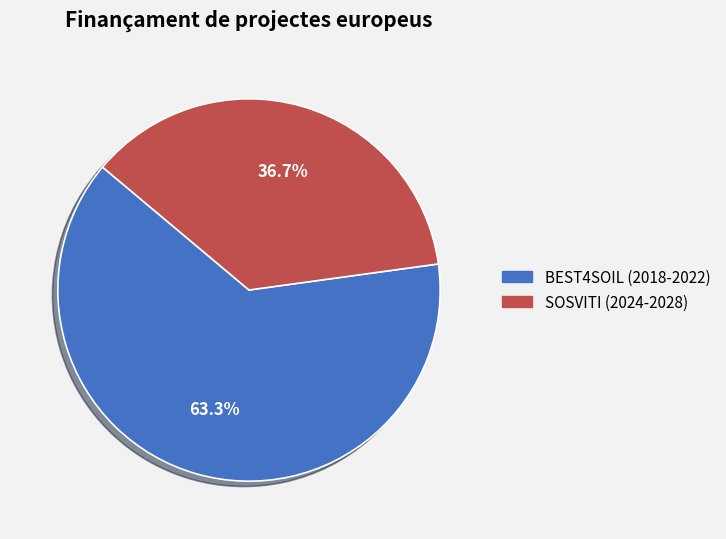

To the nearest percent, what is the combined percentage of BEST4SOIL (2018-2022) and SOSVITI (2024-2028)?

100%